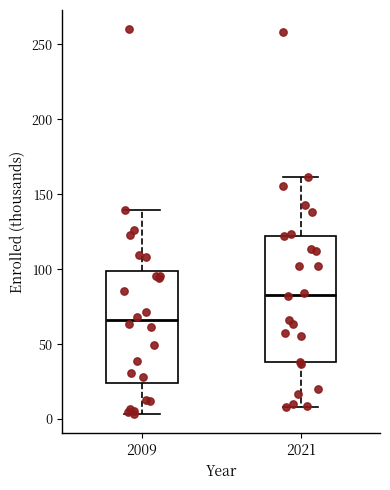

Which box is the tallest, from its lower edge to its upper edge?

2021